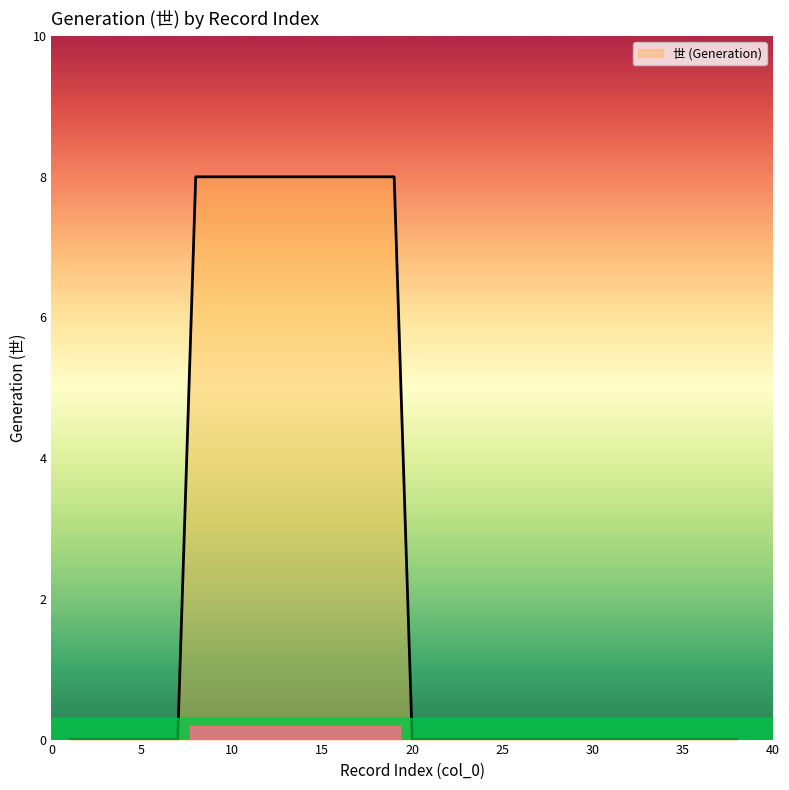

What is the maximum value shown in the chart?

8